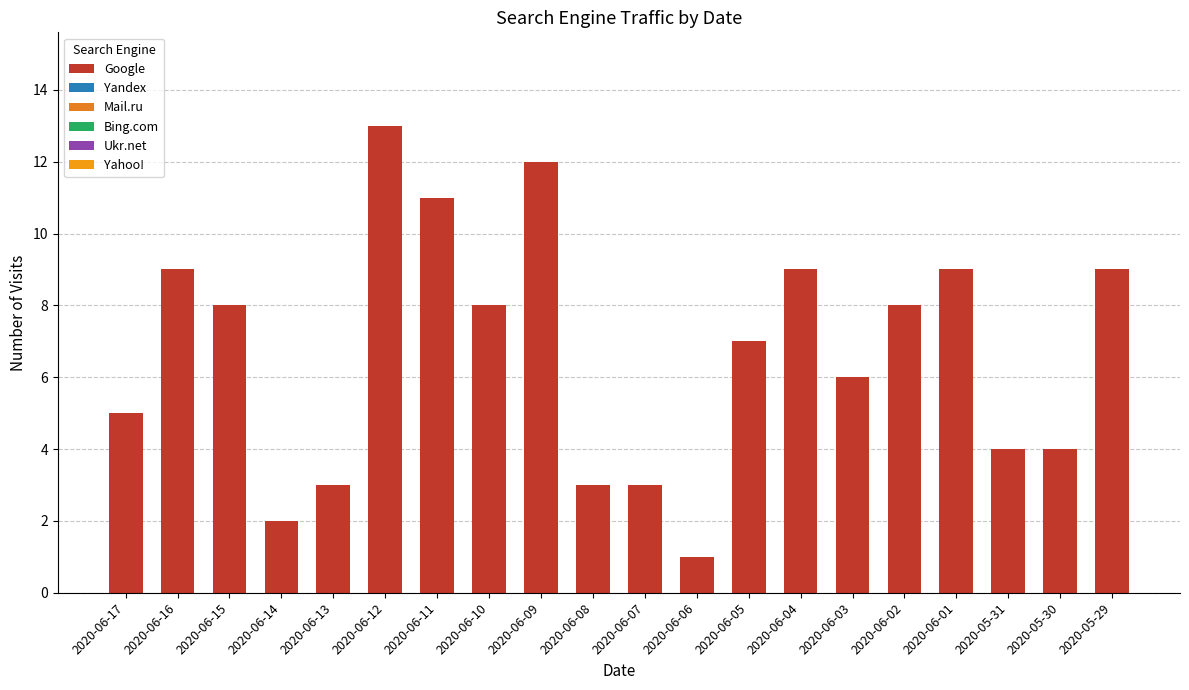

How many series are shown in this chart?

1